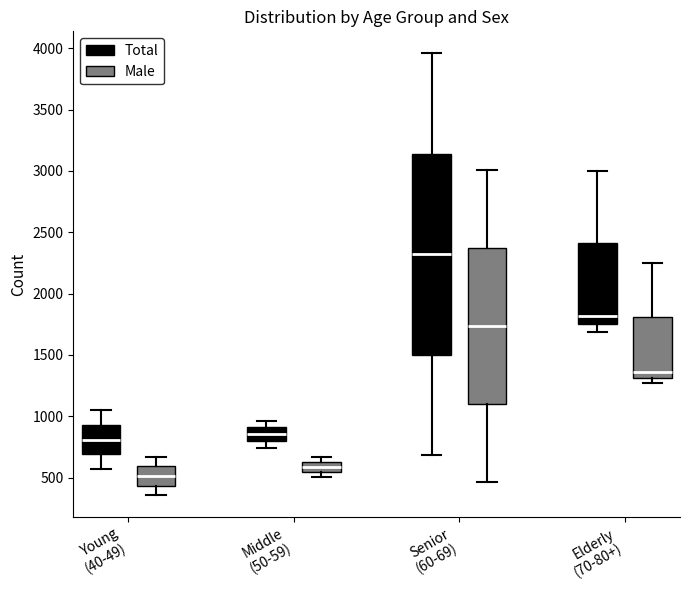

Where does the lower whisker of the box for Young (40-49) (Total) end on the y-axis? The values are not printed on the chart, so give them approximately, as read against the axis.

550